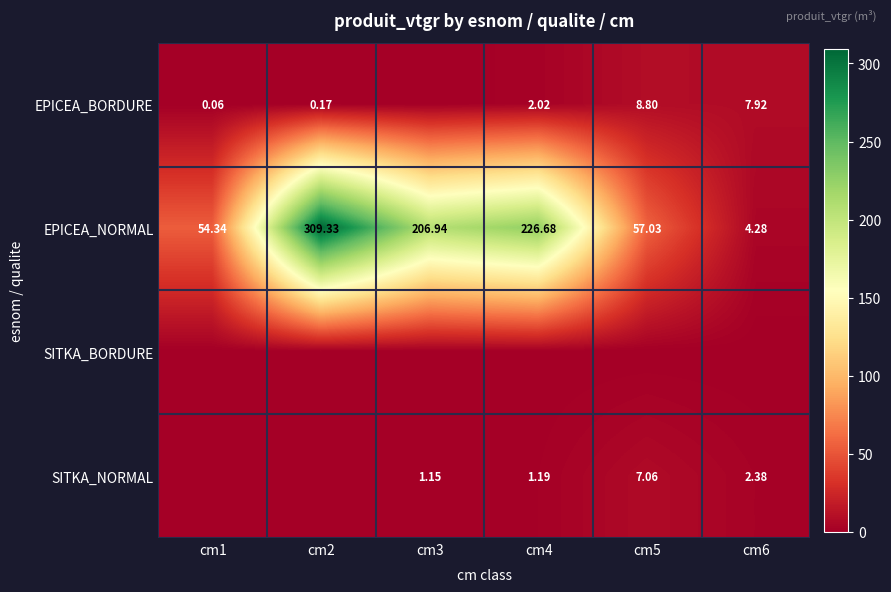

Rank the categories by EPICEA_NORMAL value from highest to lowest.

cm2, cm4, cm3, cm5, cm1, cm6